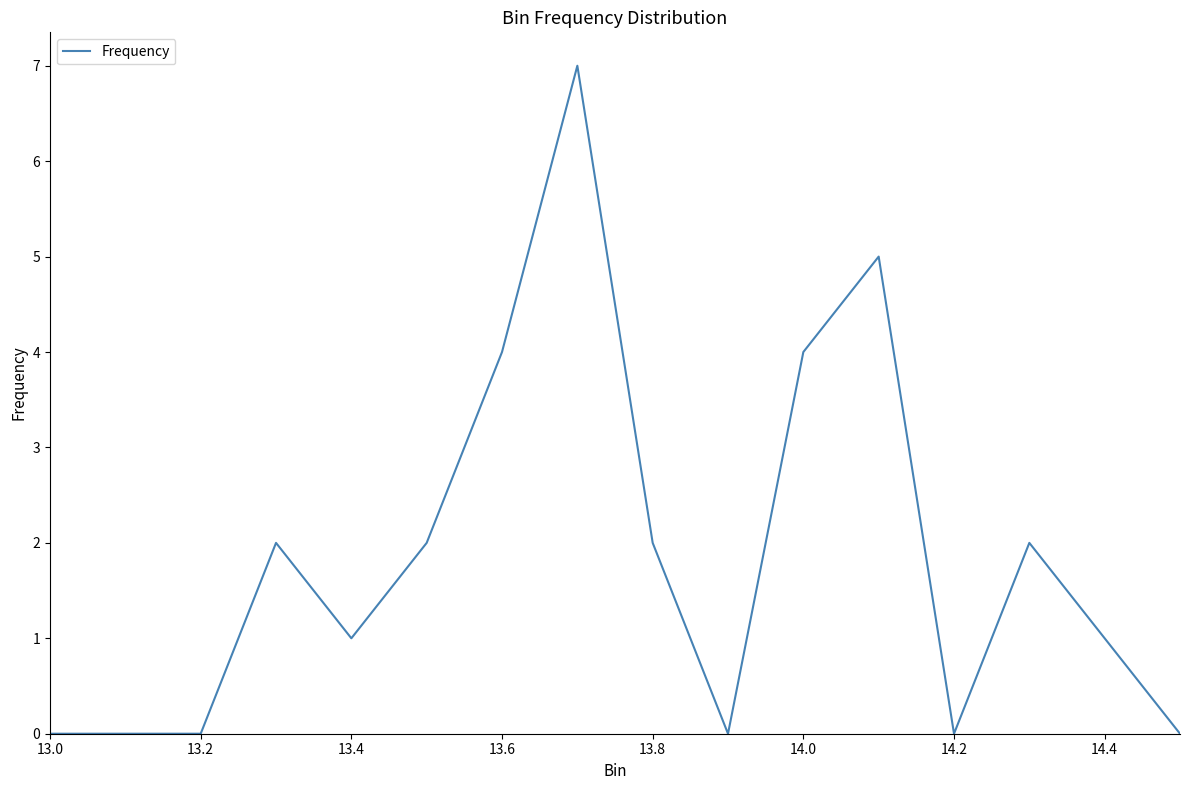

What is the difference between the maximum and minimum values?

7